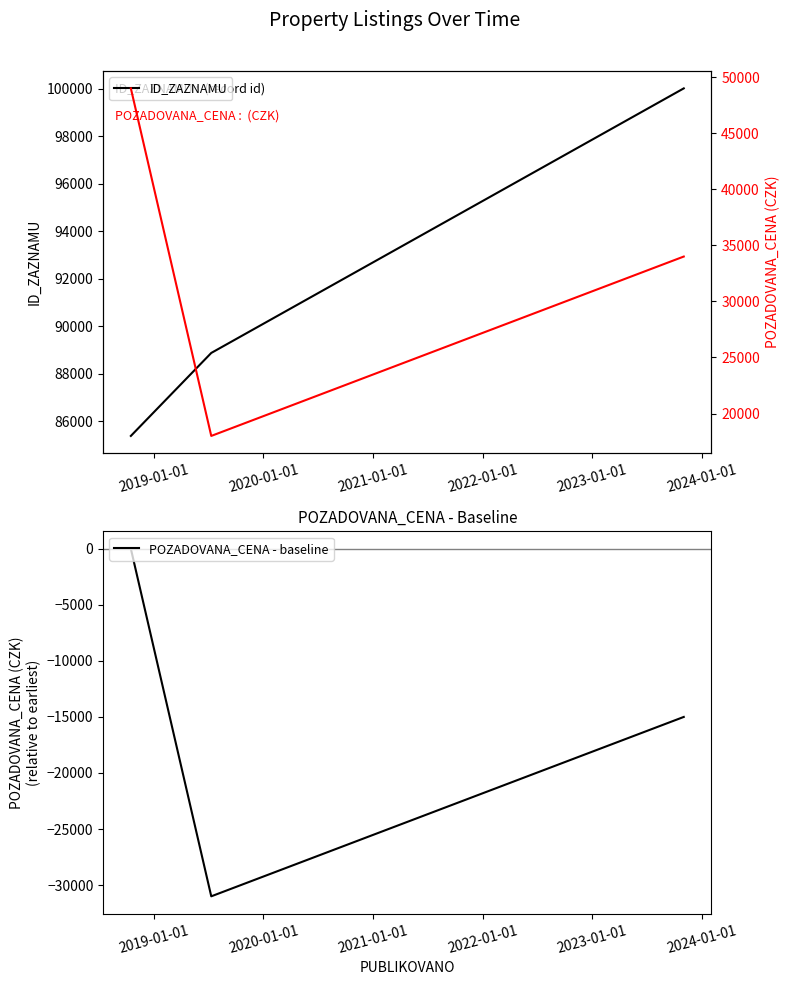

What is the highest value of the ID_ZAZNAMU series?

100016